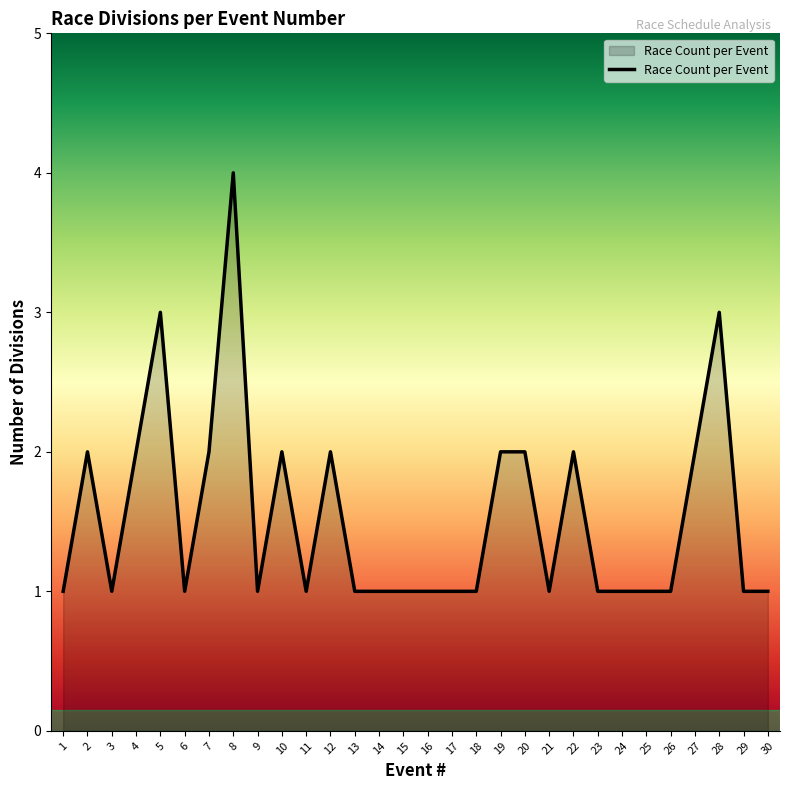

Is it true that the value at 17 is 1?

True